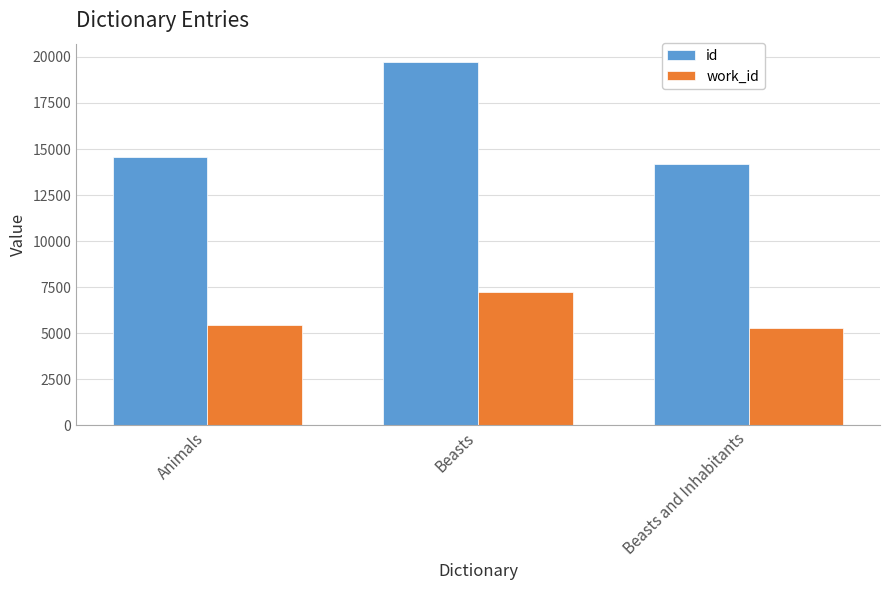

What is the difference between the highest and lowest values at Animals?

9111